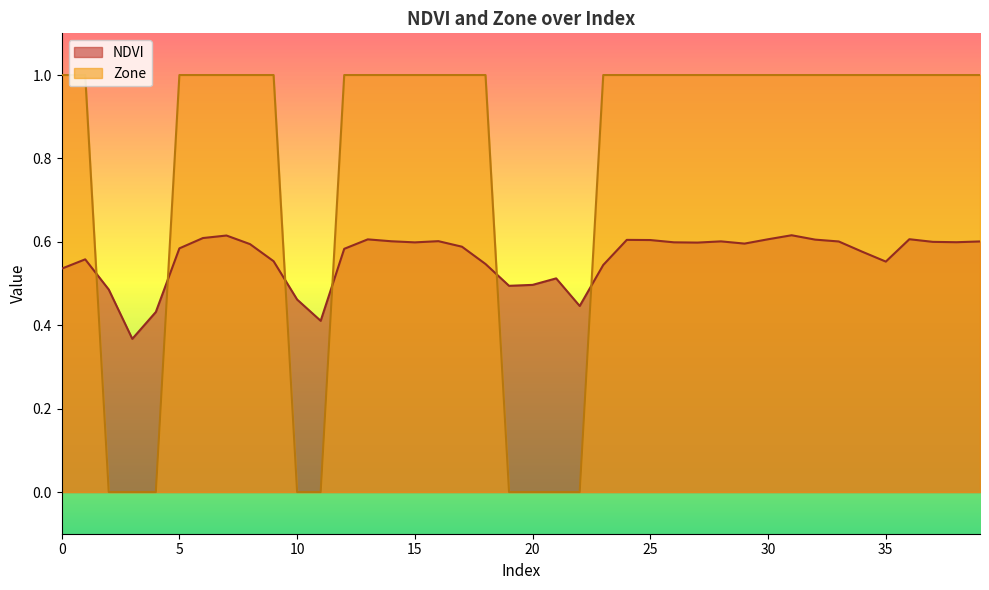

At which category does NDVI reach its first local valley?

3